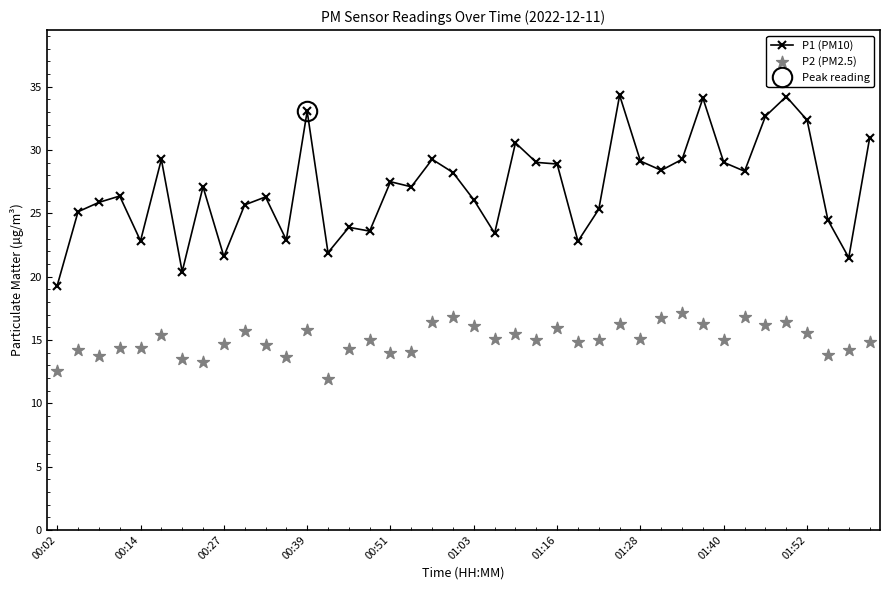

Which series contains the lowest Y value?

P2 (PM2.5)